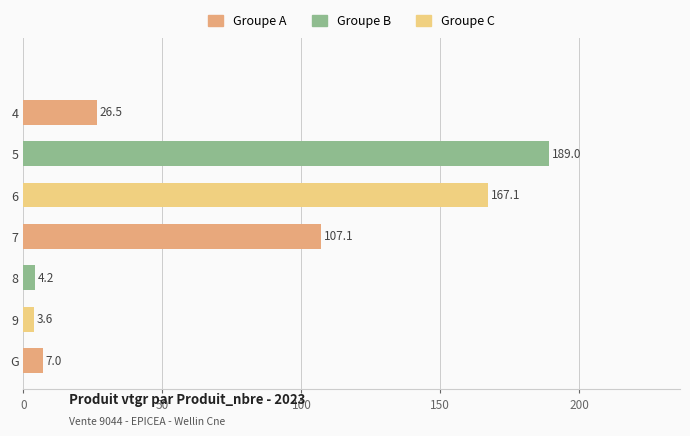

What is the value of the 2nd bar from the top?

189.0